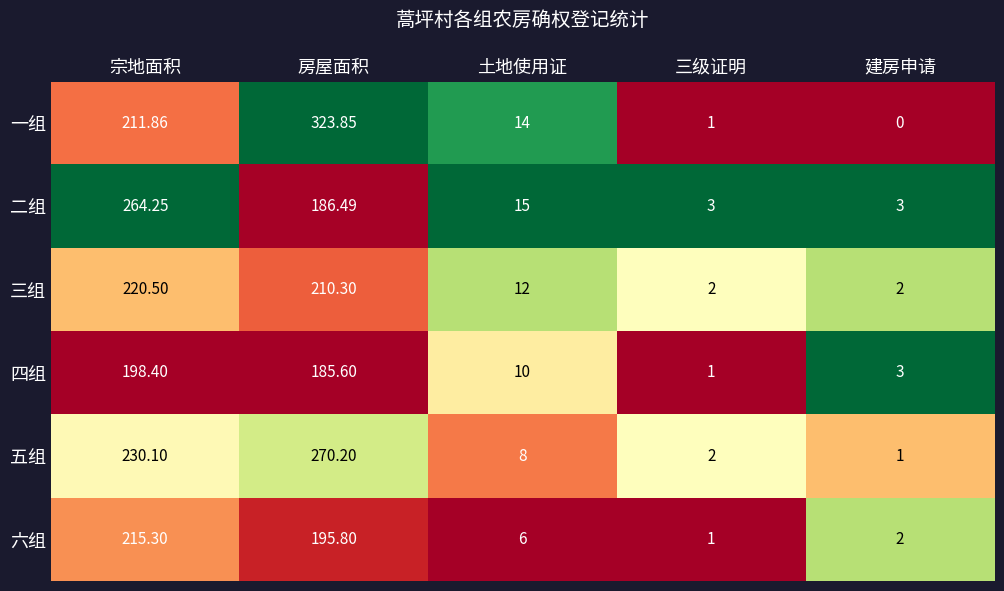

What is the spread (max minus min) of values at 建房申请?

3.0